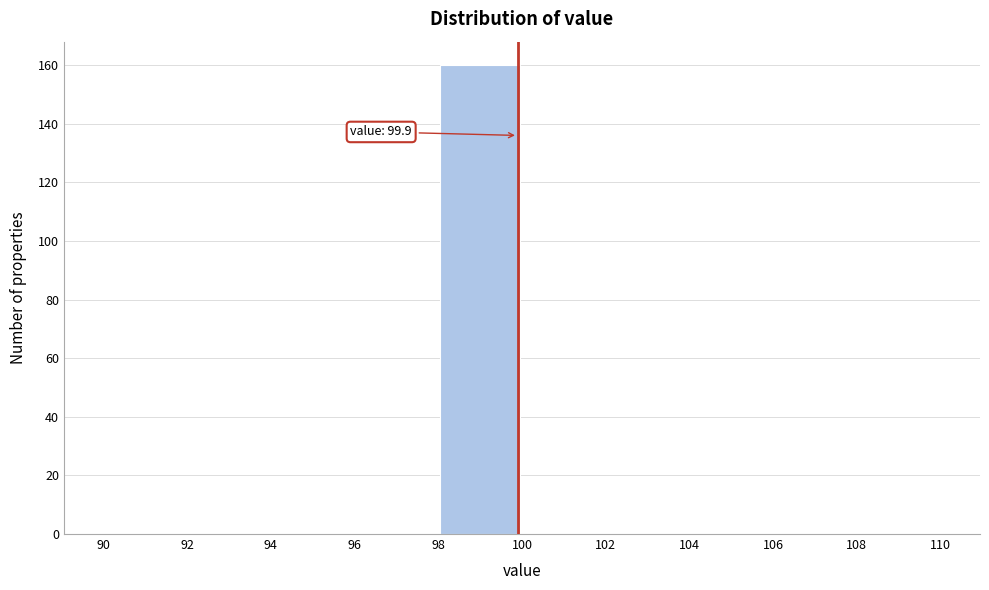

Which range on the x-axis has the tallest bar?

98 to 100